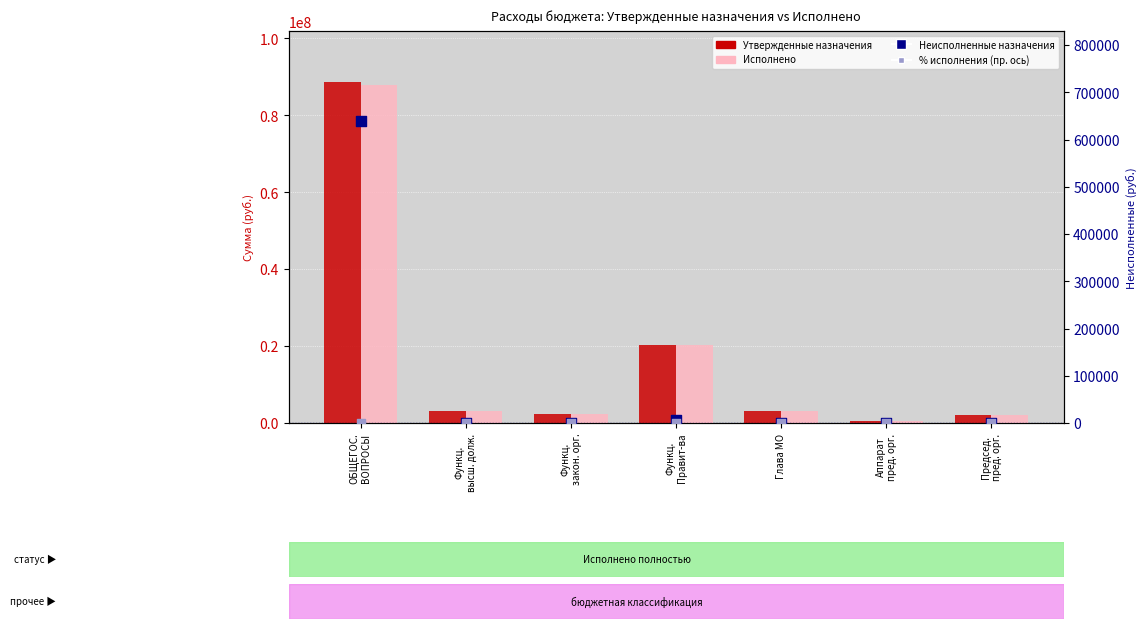

What is the total value across all series at Аппарат
пред. орг.?

935652.9